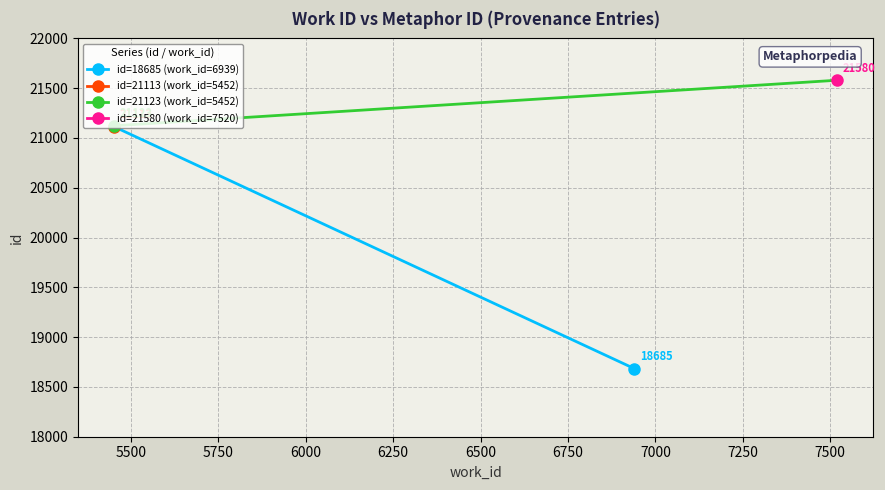

What is the difference between the maximum and minimum values?

2895